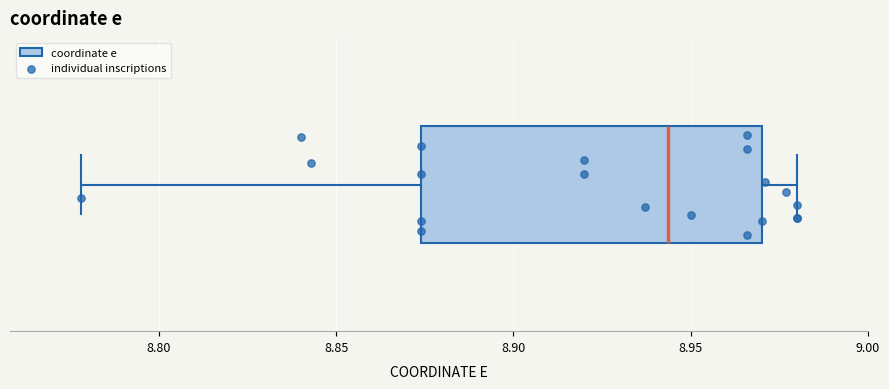

Read this box plot against the x-axis: the position of the median line, the range covered by the box, and the ends of both whiskers. The values are not printed on the chart, so give them approximately, as read against the axis.

median 8.945, box 8.875 to 8.970, whiskers 8.780 to 8.980